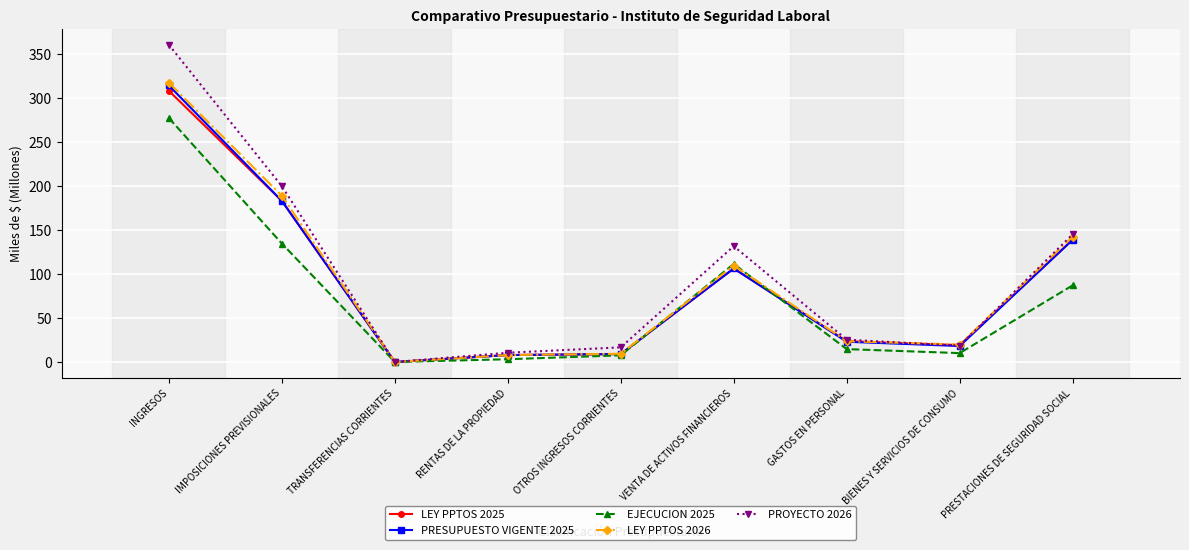

Where is PRESUPUESTO VIGENTE 2025 nearest to the value 157?

PRESTACIONES DE SEGURIDAD SOCIAL